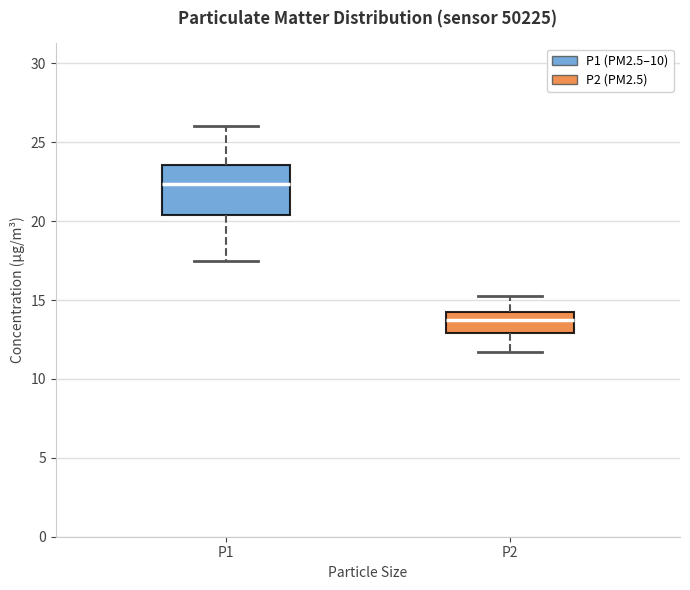

Where does the median line of the box for P1 sit on the y-axis? The values are not printed on the chart, so give them approximately, as read against the axis.

22.5